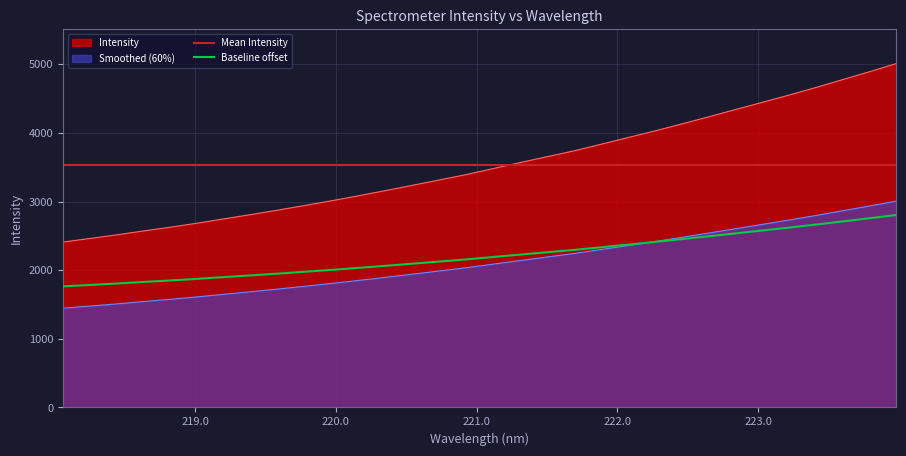

Rank the categories by value from highest to lowest.

223.9802, 223.7895, 223.5987, 223.408, 223.2172, 223.0264, 222.8355, 222.6447, 222.4538, 222.263, 222.0721, 221.8812, 221.6902, 221.4993, 221.3083, 221.1174, 220.9264, 220.7354, 220.5444, 220.3533, 220.1623, 219.9712, 219.7801, 219.589, 219.3979, 219.2067, 219.0156, 218.8244, 218.6332, 218.442, 218.2508, 218.0596